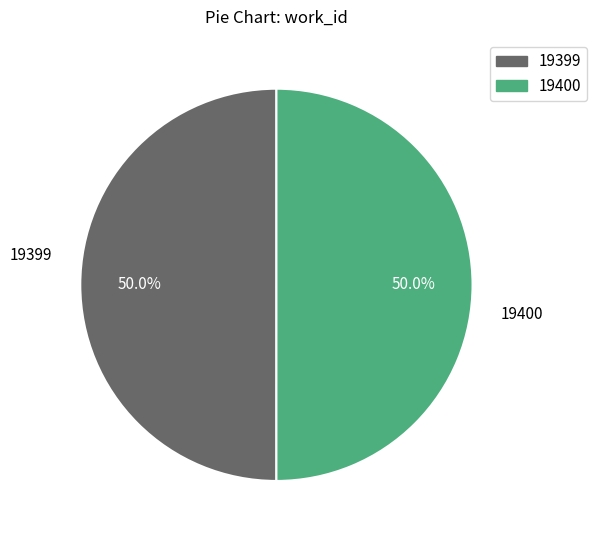

What portion of the pie excludes 19400?

50.0%